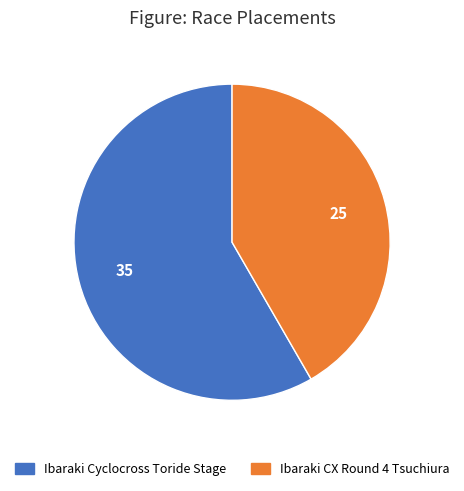

Which category has the biggest portion of the pie?

Ibaraki Cyclocross Toride Stage